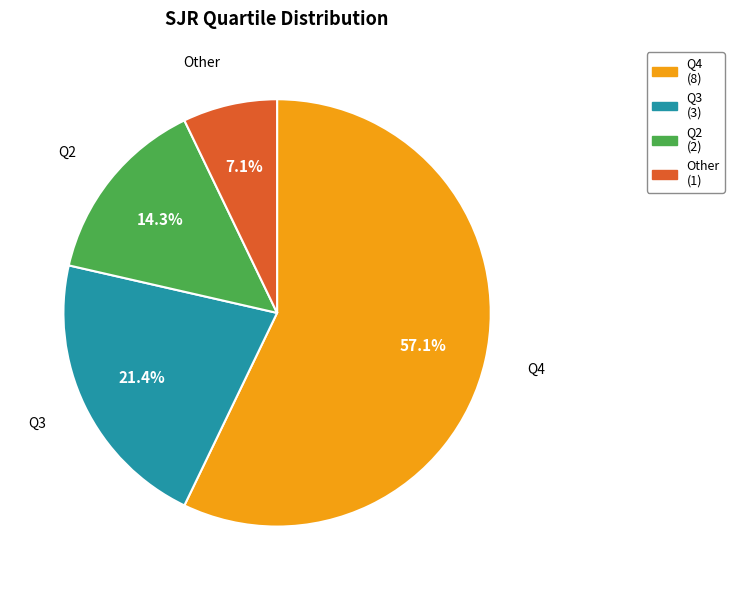

Count the number of slices in the pie.

4